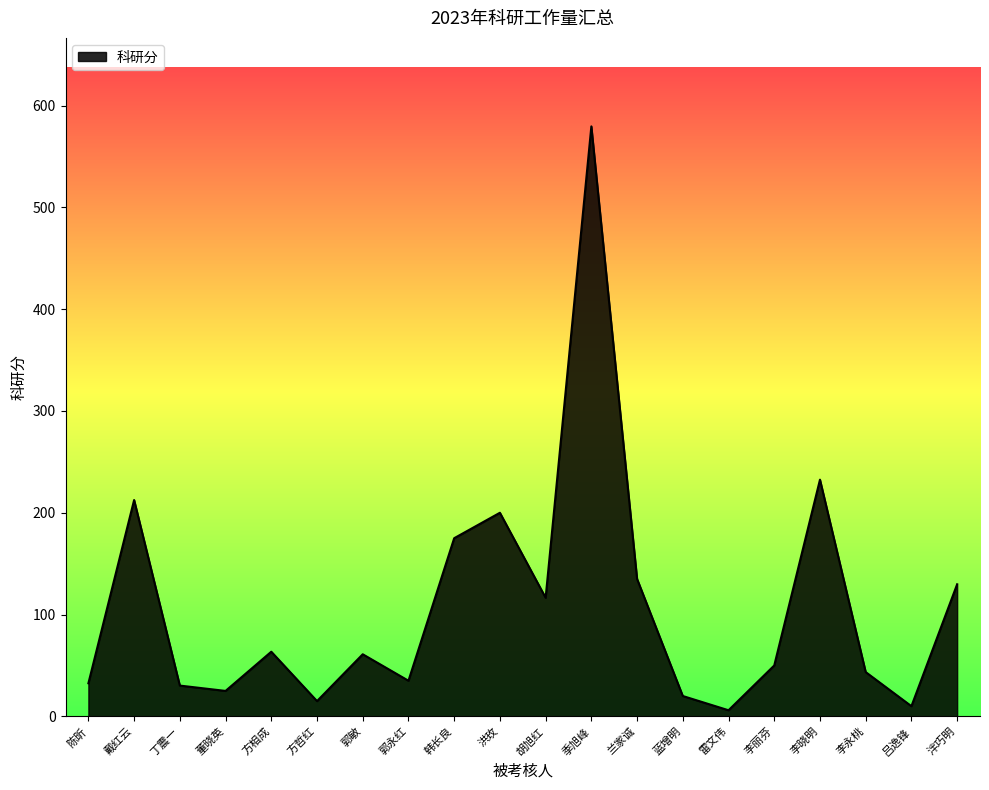

How many lines are shown in the chart?

1